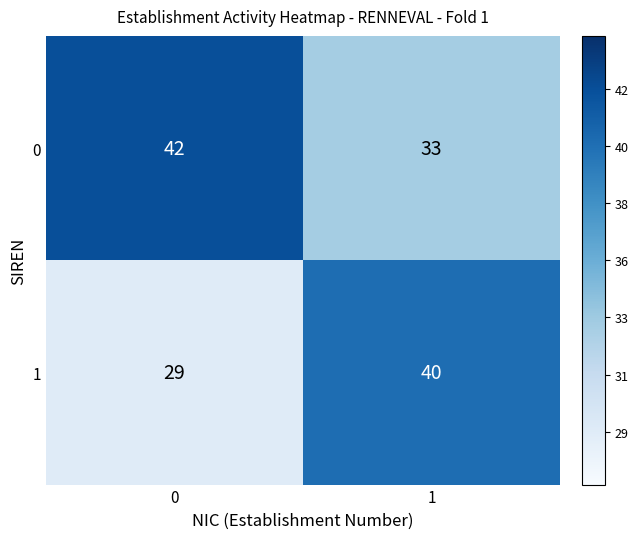

What is the spread (max minus min) of values at 0?

13